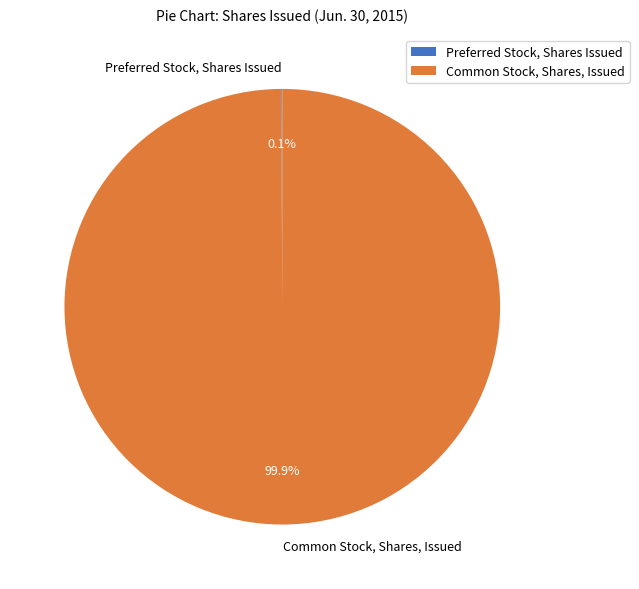

To the nearest percent, what percentage of the pie is Common Stock, Shares, Issued?

100%